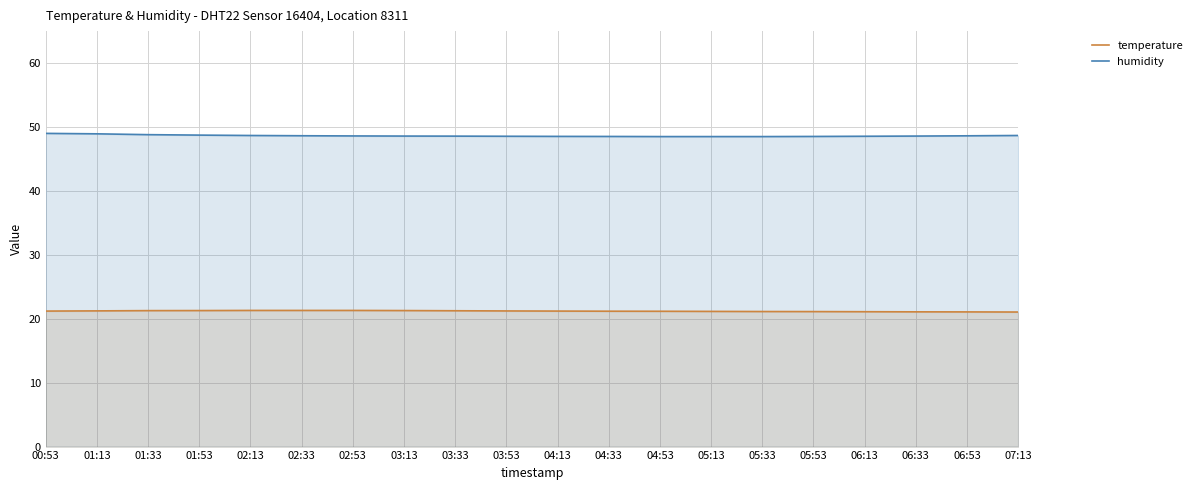

What is the minimum value shown in the chart?

21.1